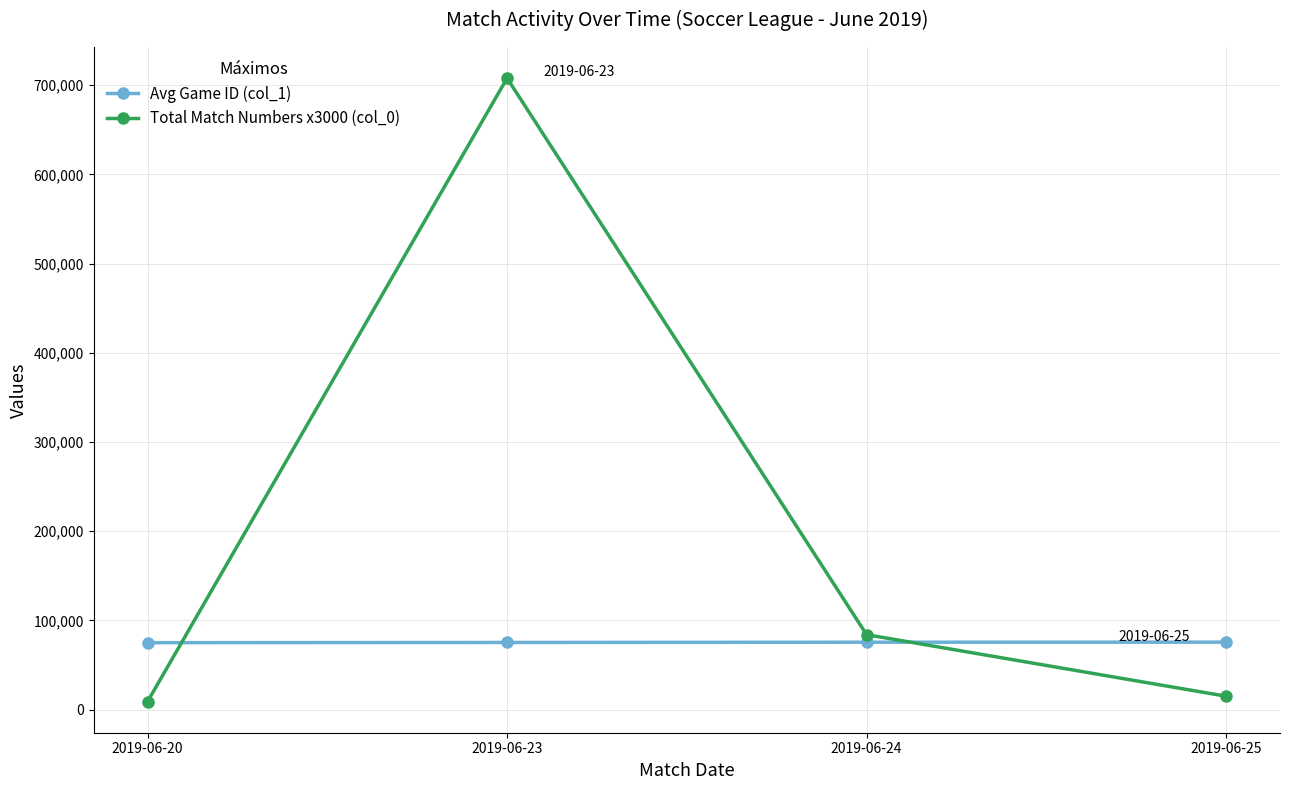

How many data points in Total Match Numbers x3000 (col_0) are less than 84000?

2